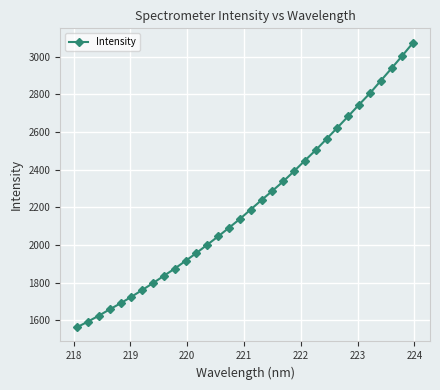

How many lines are shown in the chart?

1